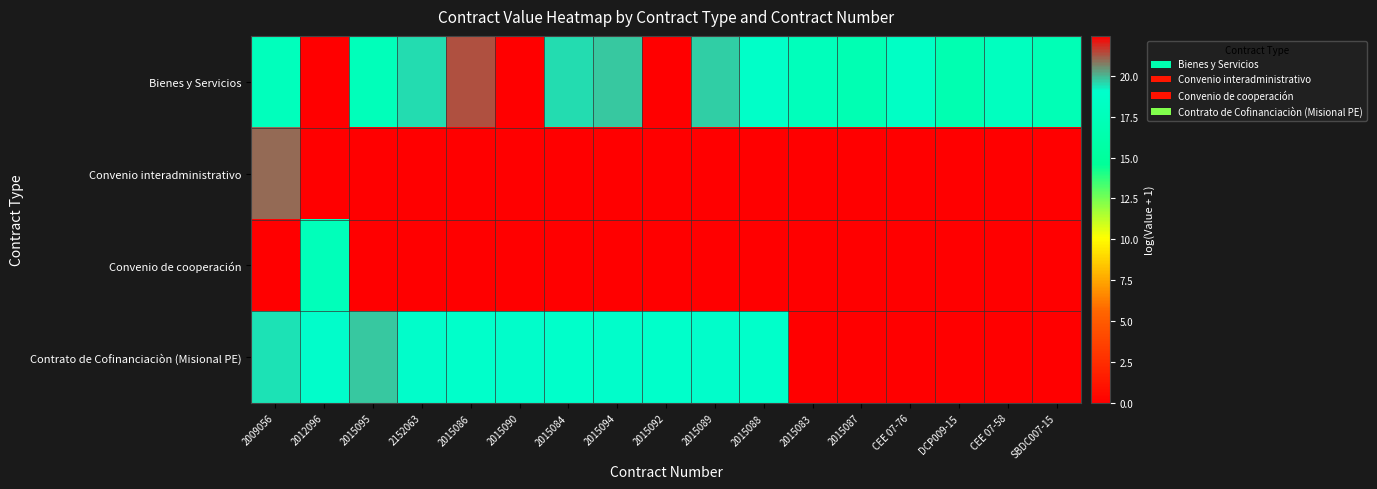

Which has a higher value, 2009056 or 2015094?

2015094